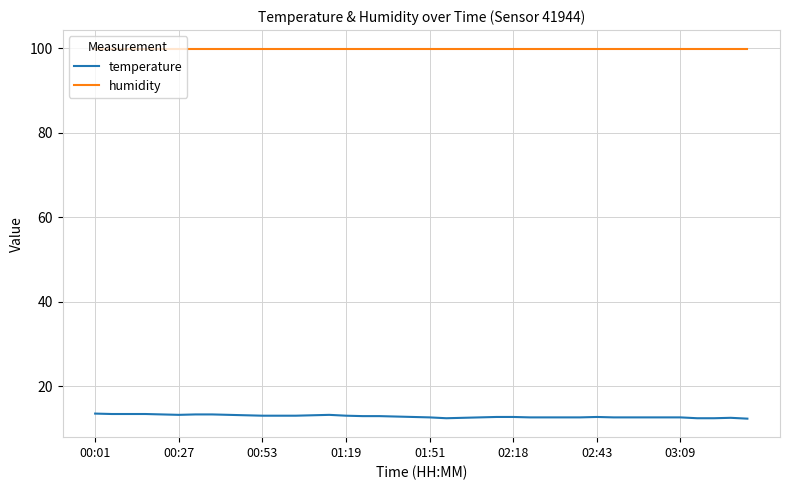

Which series has the largest total across all categories?

humidity